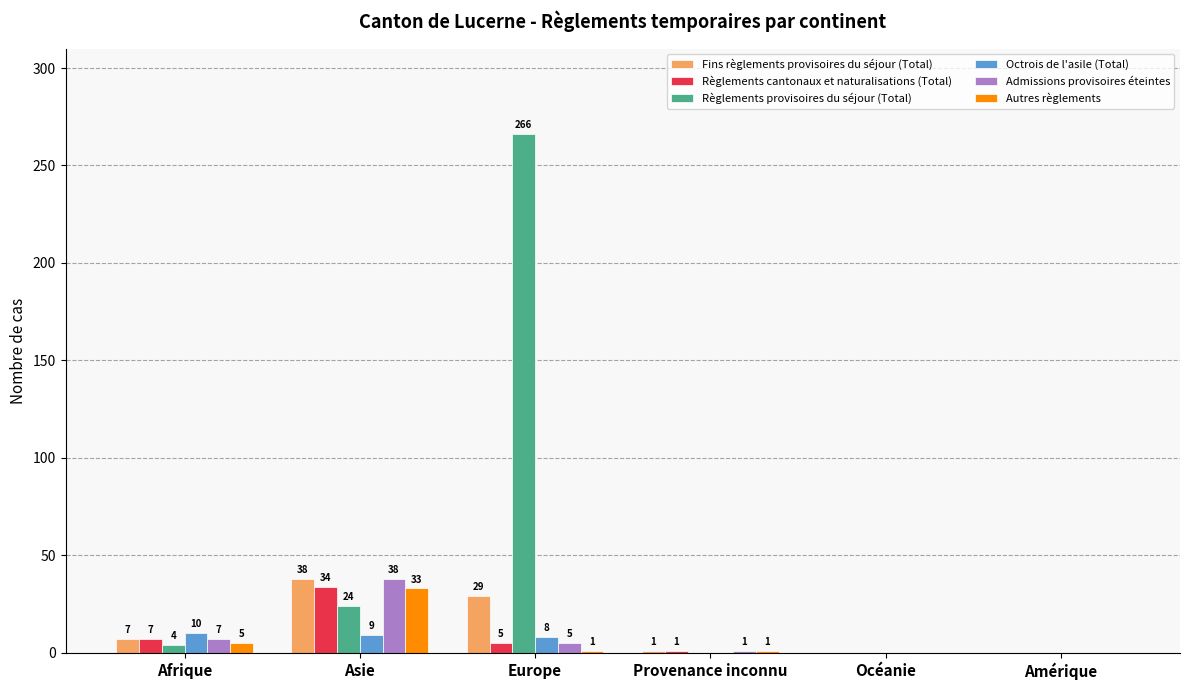

Which series has the widest spread of values?

Règlements provisoires du séjour (Total)